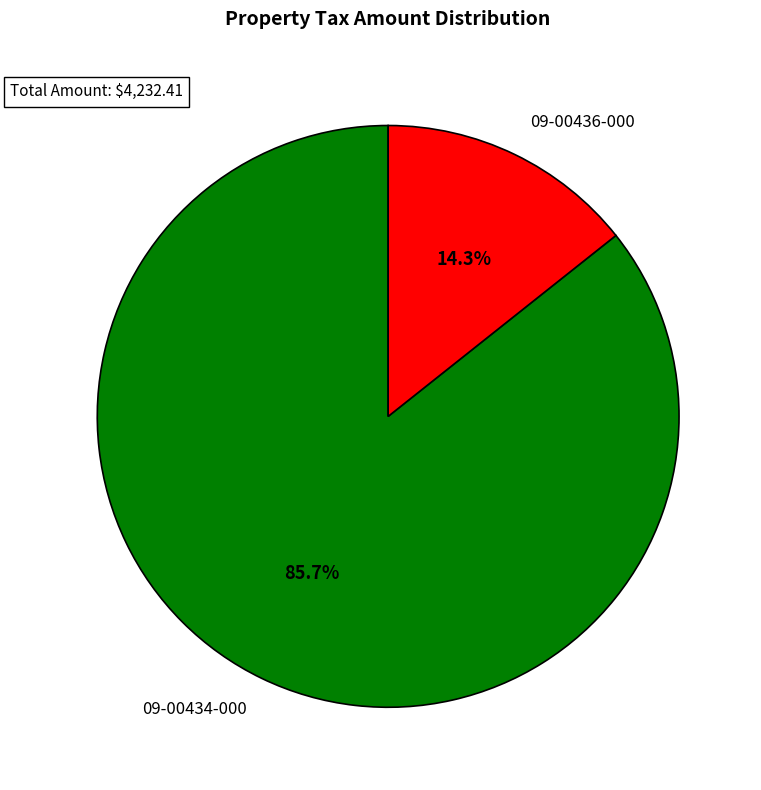

What is the ratio of the value at 09-00434-000 to the value at 09-00436-000?

6.0